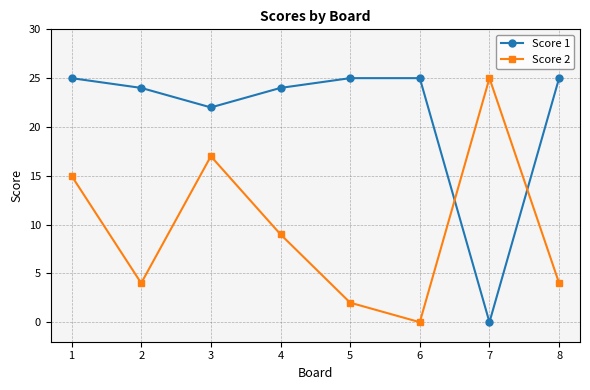

What is the difference between the maximum and minimum values in the Score 1 series?

25